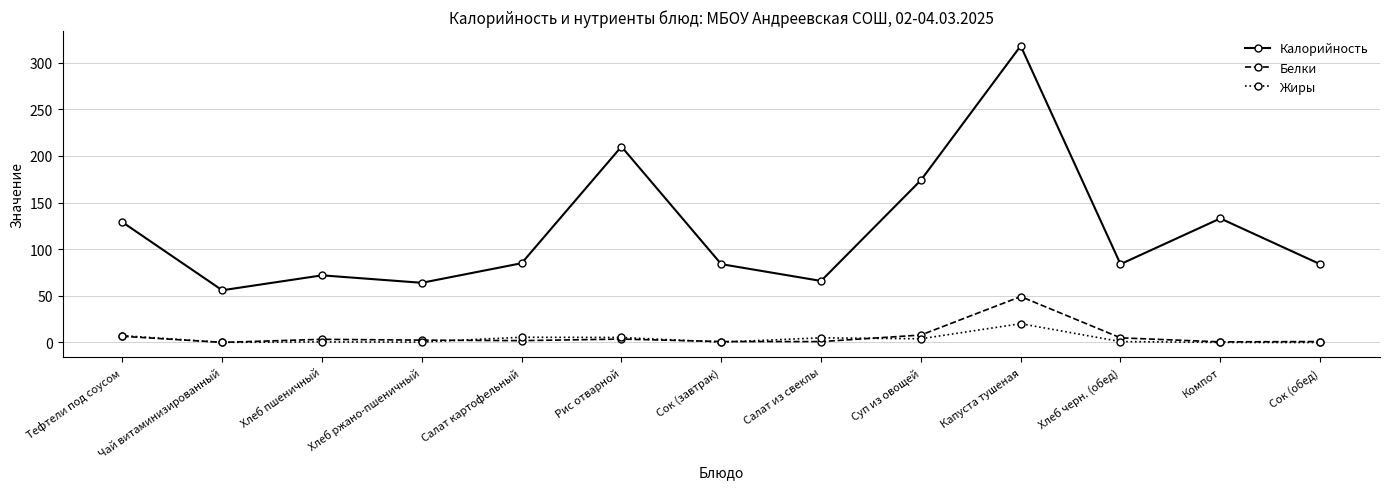

True or false: Калорийность and Белки cross at least once.

False